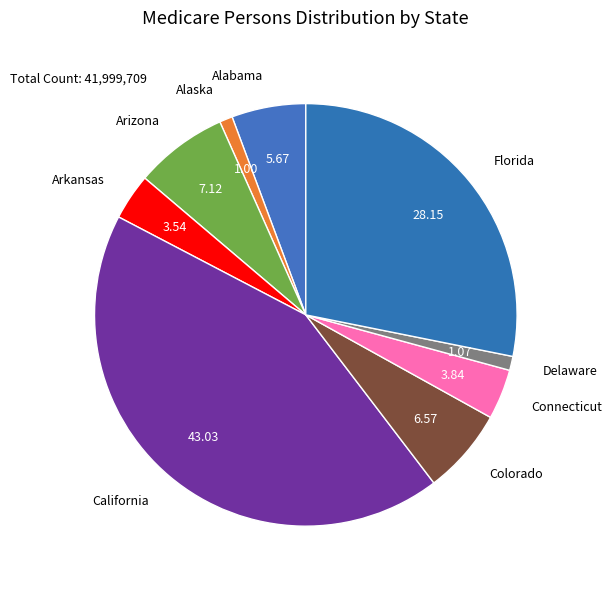

Which has a higher value, Florida or Delaware?

Florida